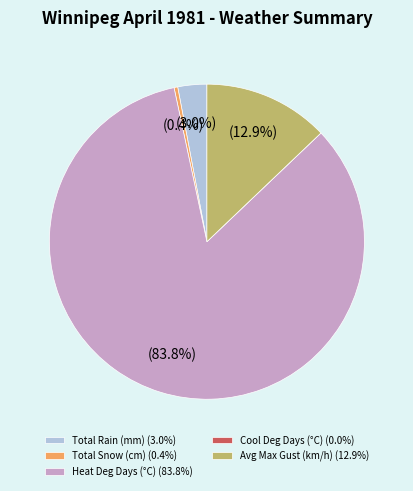

Does Avg Max Gust (km/h) (12.9%) represent more than half of the total?

No